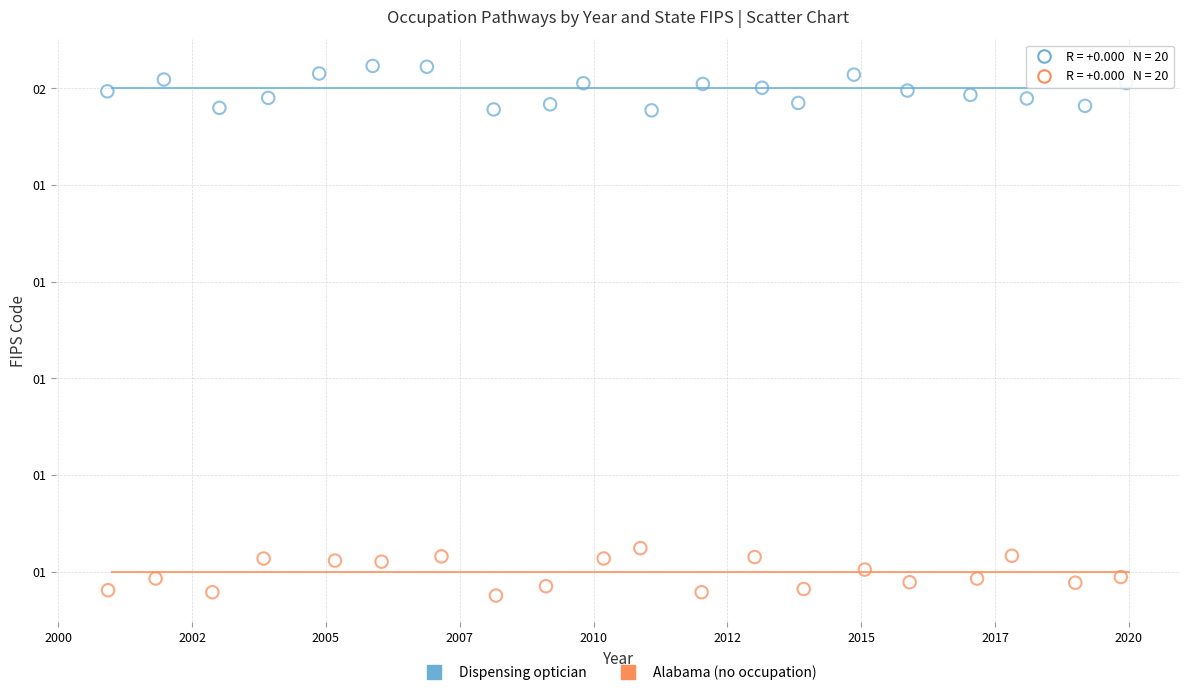

What are all the series names shown in the legend?

Dispensing optician, Alabama (no occupation)